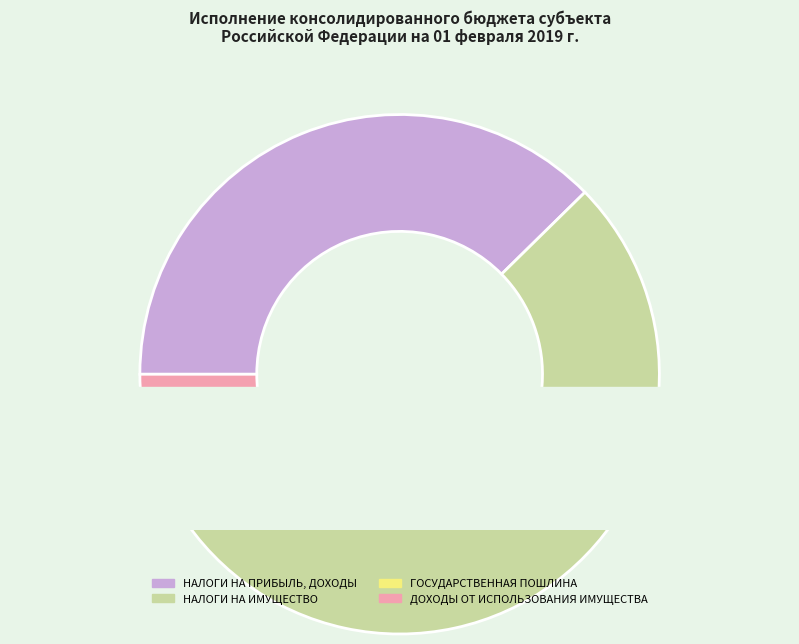

What portion of the pie excludes НАЛОГИ НА ПРИБЫЛЬ, ДОХОДЫ?

62.4%